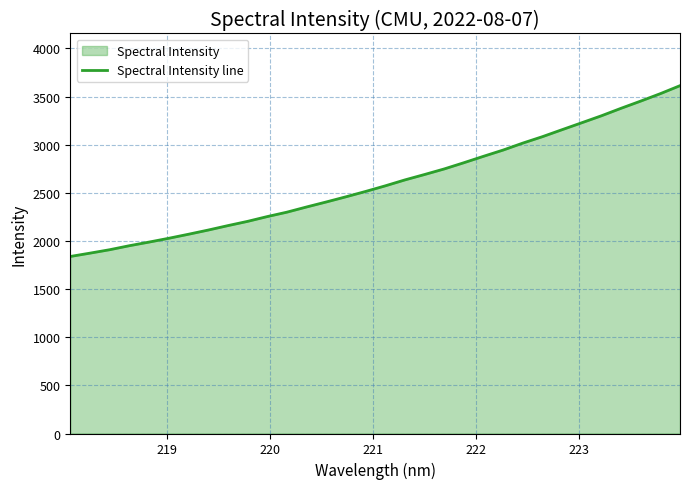

What is the value of the 15th point from the left?

2458.3